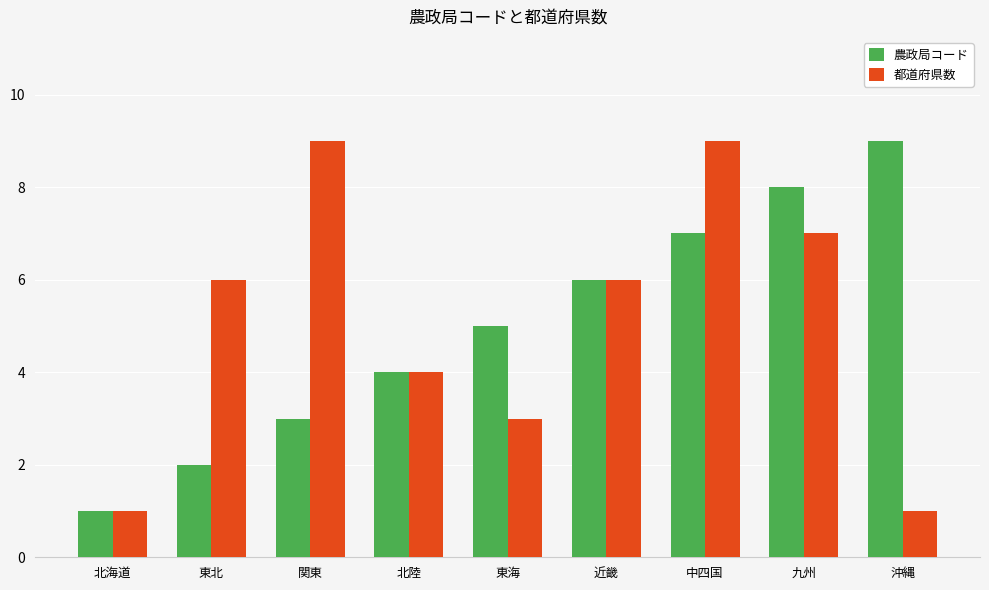

What is the label of the 2nd bar from the left?

東北